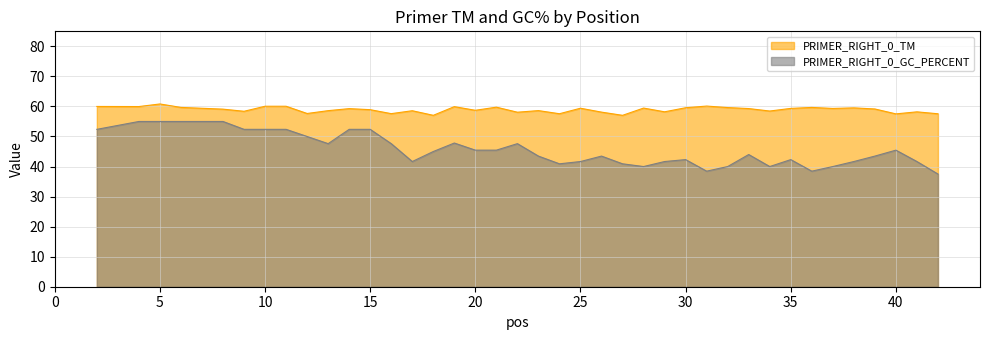

Is it true that PRIMER_RIGHT_0_TM equals 13.4 at 20?

False